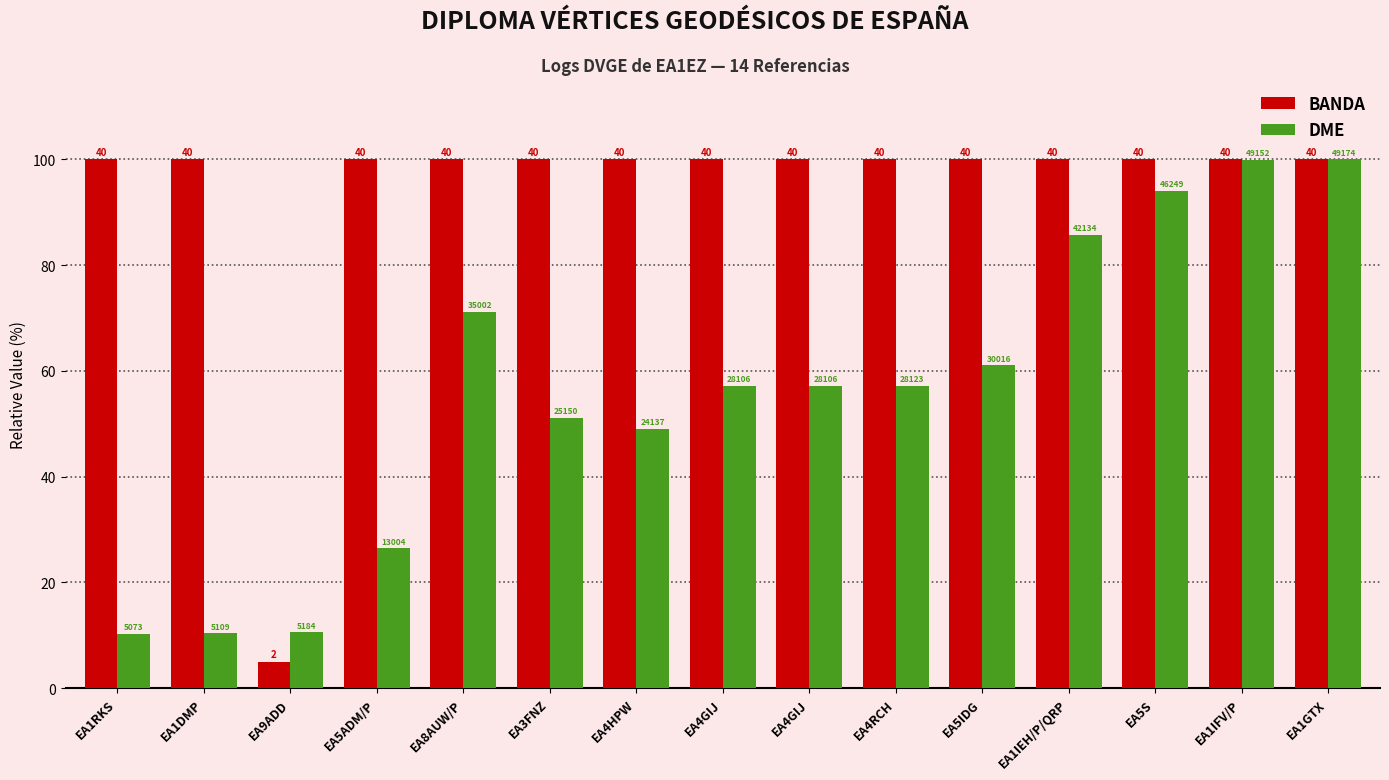

At which label does DME reach its peak?

EA1GTX